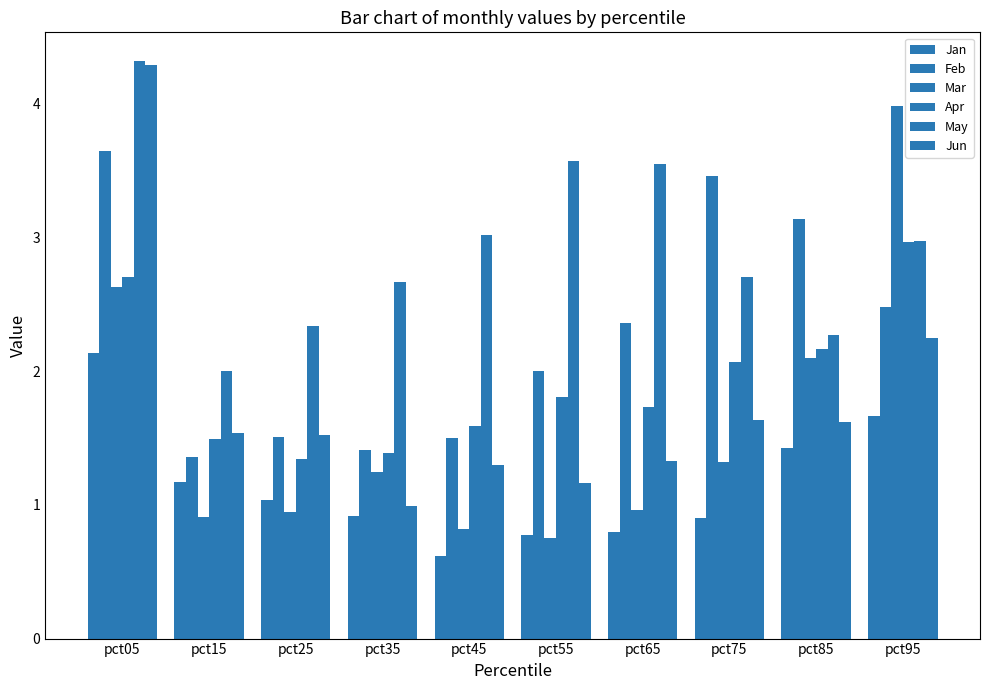

How many distinct data groups are displayed?

6